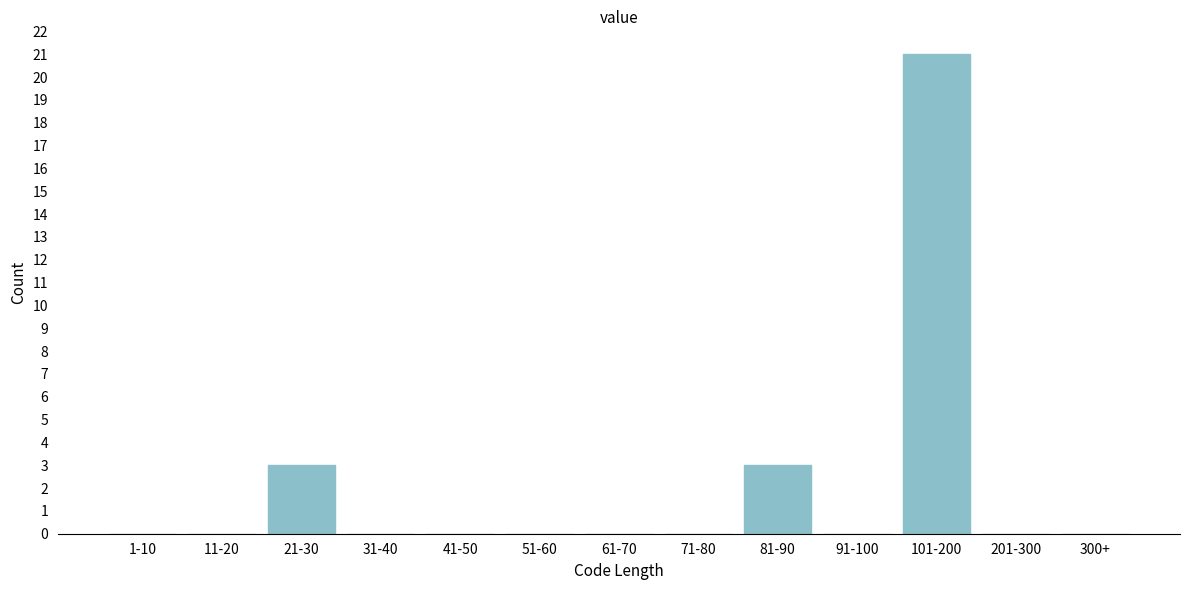

Reading right to left, list all the values displayed in this chart.

300+=0	201-300=0	101-200=21	91-100=0	81-90=3	71-80=0	61-70=0	51-60=0	41-50=0	31-40=0	21-30=3	11-20=0	1-10=0